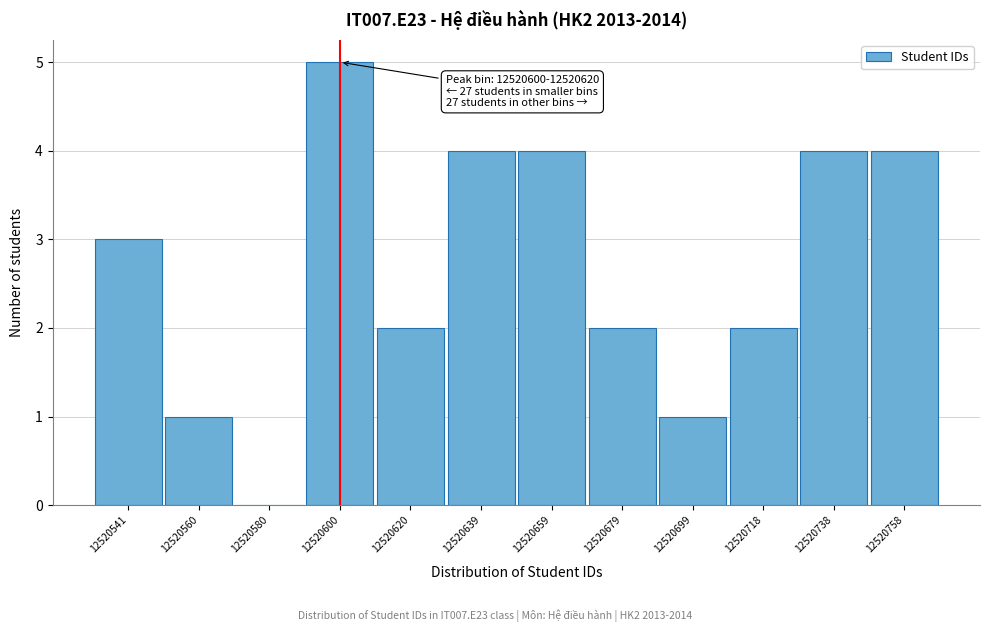

Reading left to right, what are all the values shown in this chart?

12520541=3	12520560=1	12520580=0	12520600=5	12520620=2	12520639=4	12520659=4	12520679=2	12520699=1	12520718=2	12520738=4	12520758=4